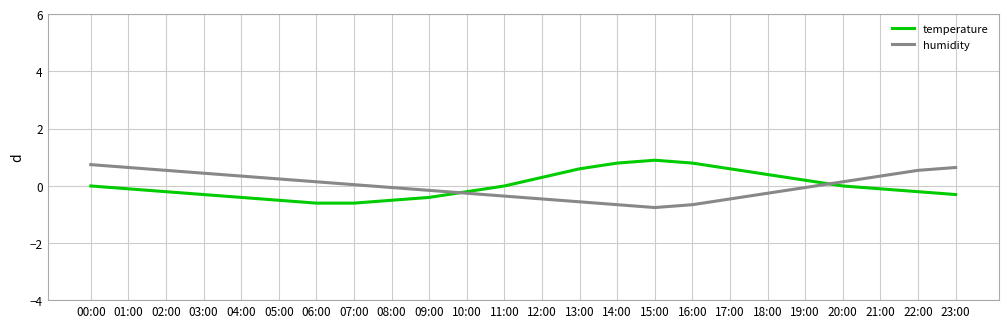

What value does the temperature series have at 22:00?

-0.2